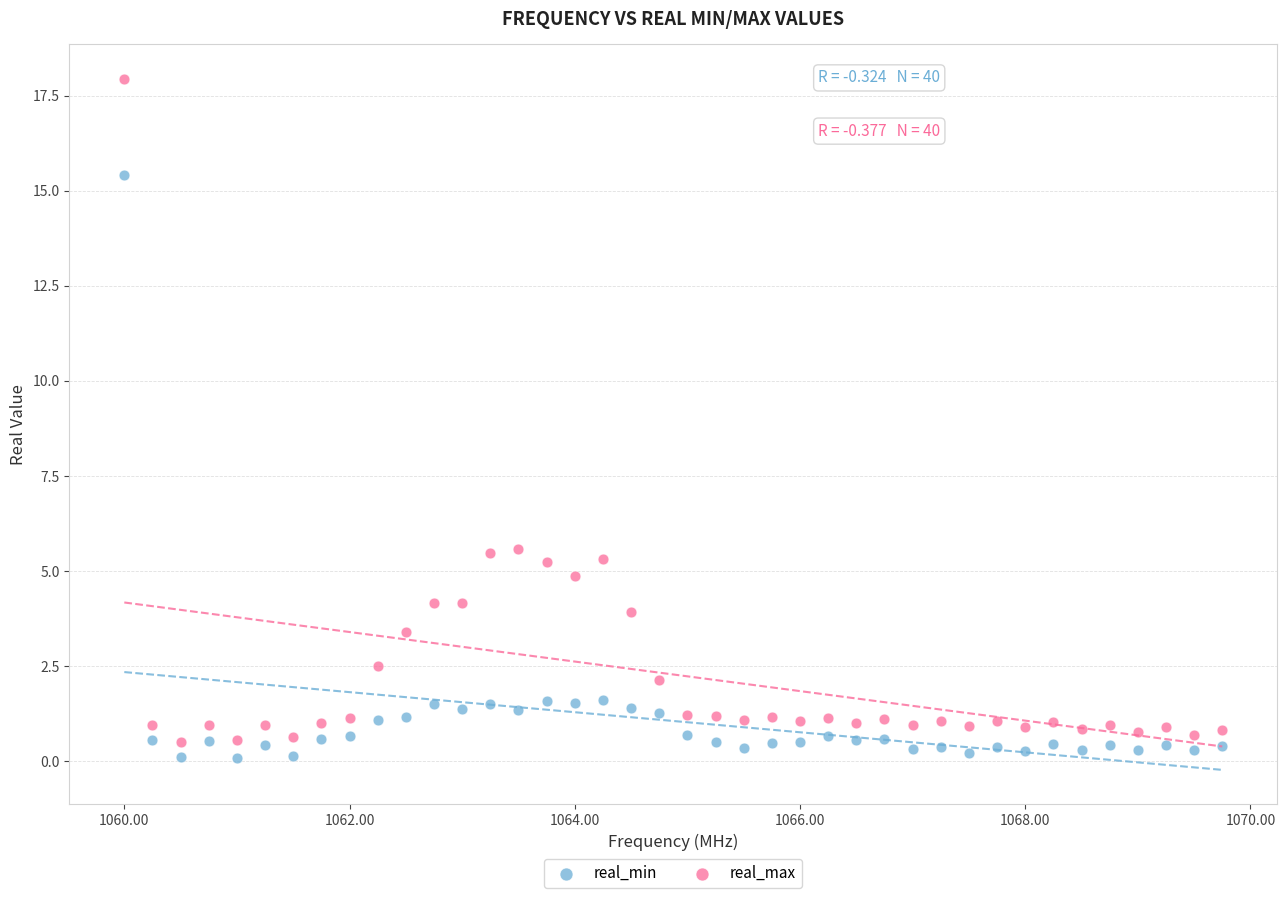

Across all data points, what is the range of Y values (max minus min)?

17.8